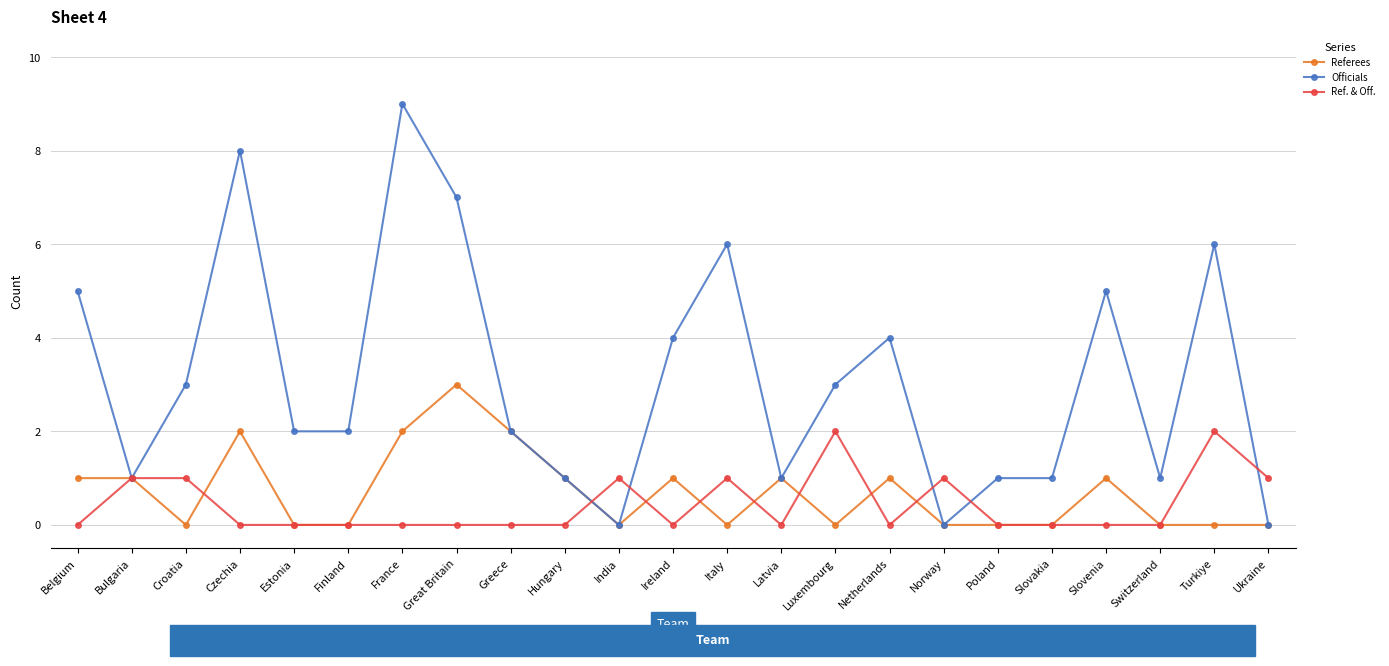

Which series has the widest spread of values?

Officials